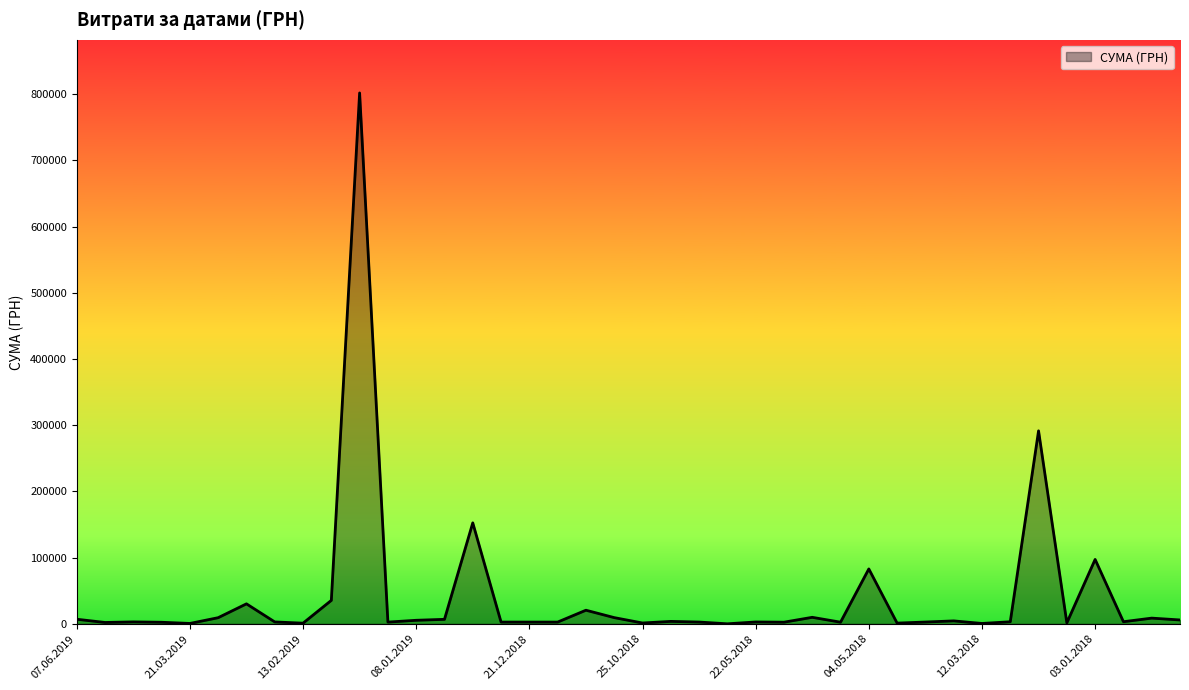

What is the average value?

40778.8